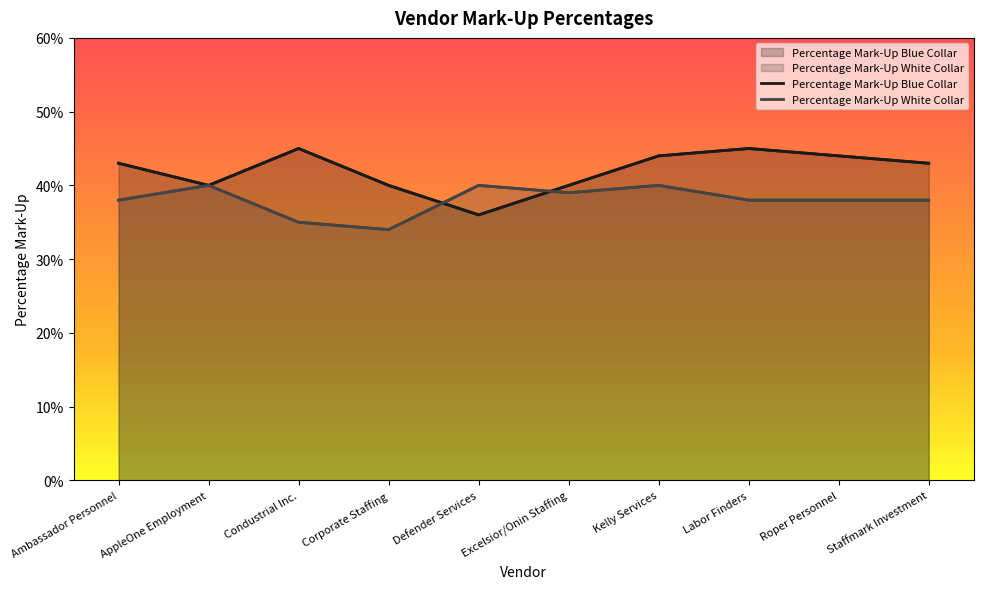

Which category has the highest value in the Percentage Mark-Up White Collar series?

AppleOne Employment